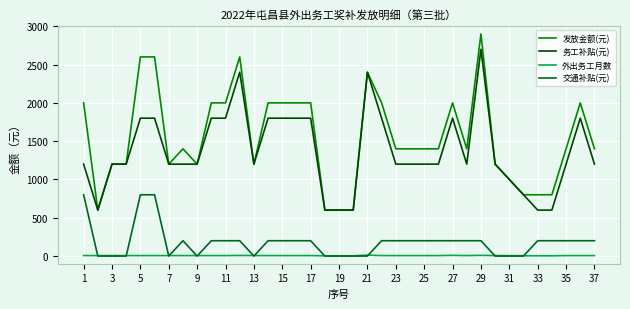

How many 交通补贴(元) values are between 0 and 200?

34